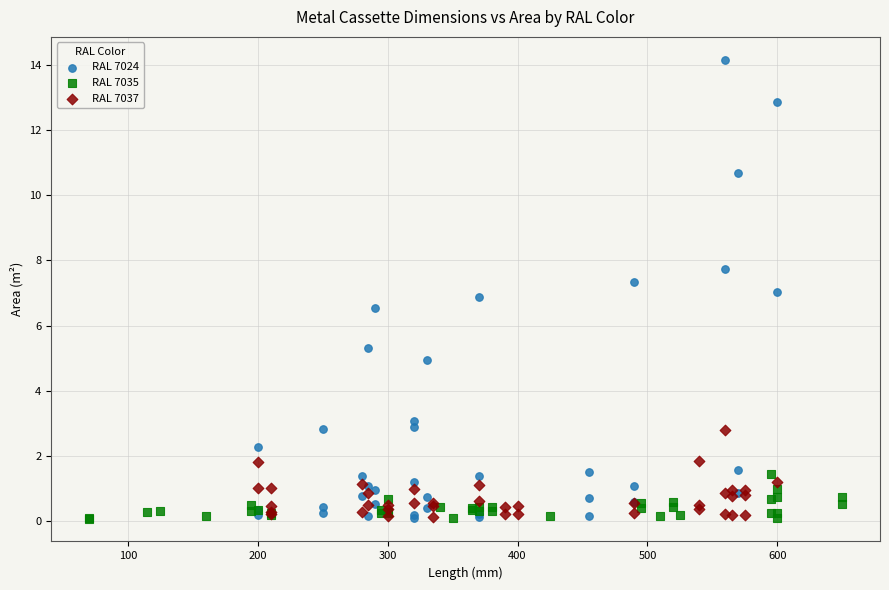

Which series has the largest Y range (max minus min)?

RAL 7024